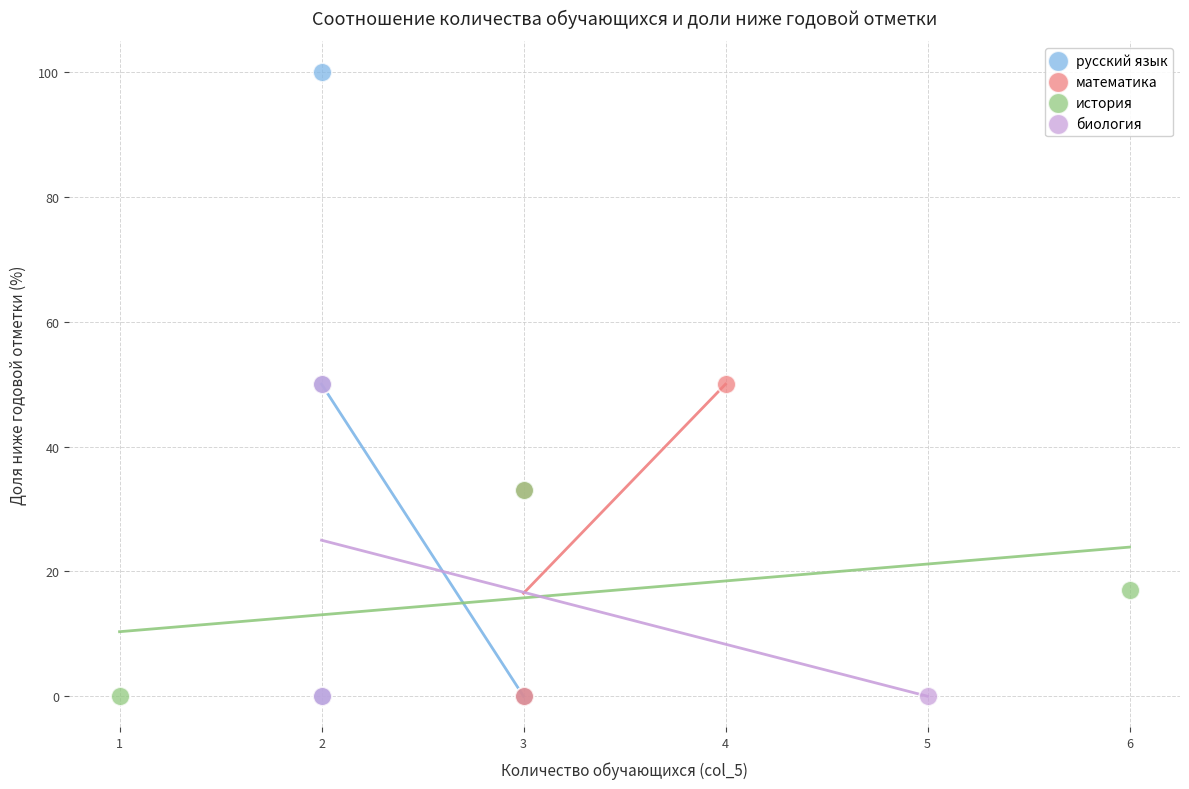

What are all the series names shown in the legend?

русский язык, математика, история, биология